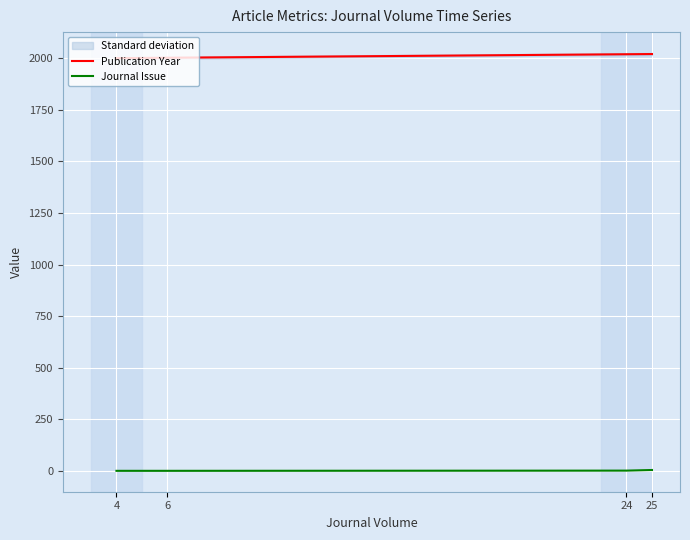

At which label does Journal Issue first exceed 2?

25